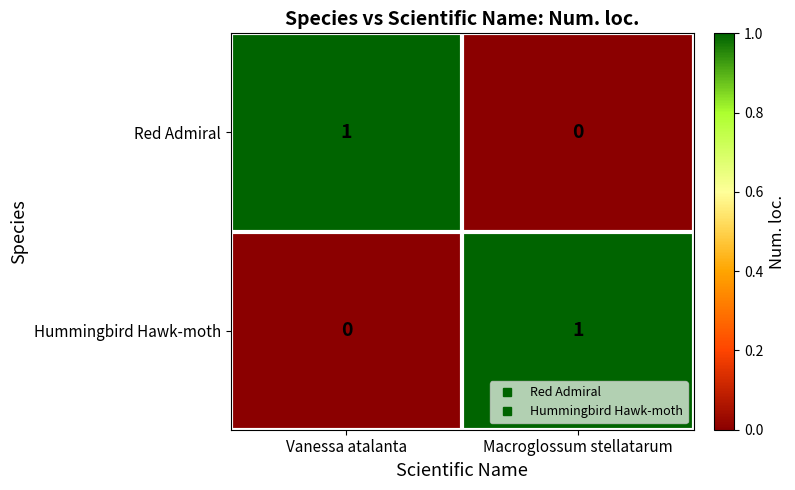

List the labels in order of Hummingbird Hawk-moth value, smallest first.

Vanessa atalanta, Macroglossum stellatarum